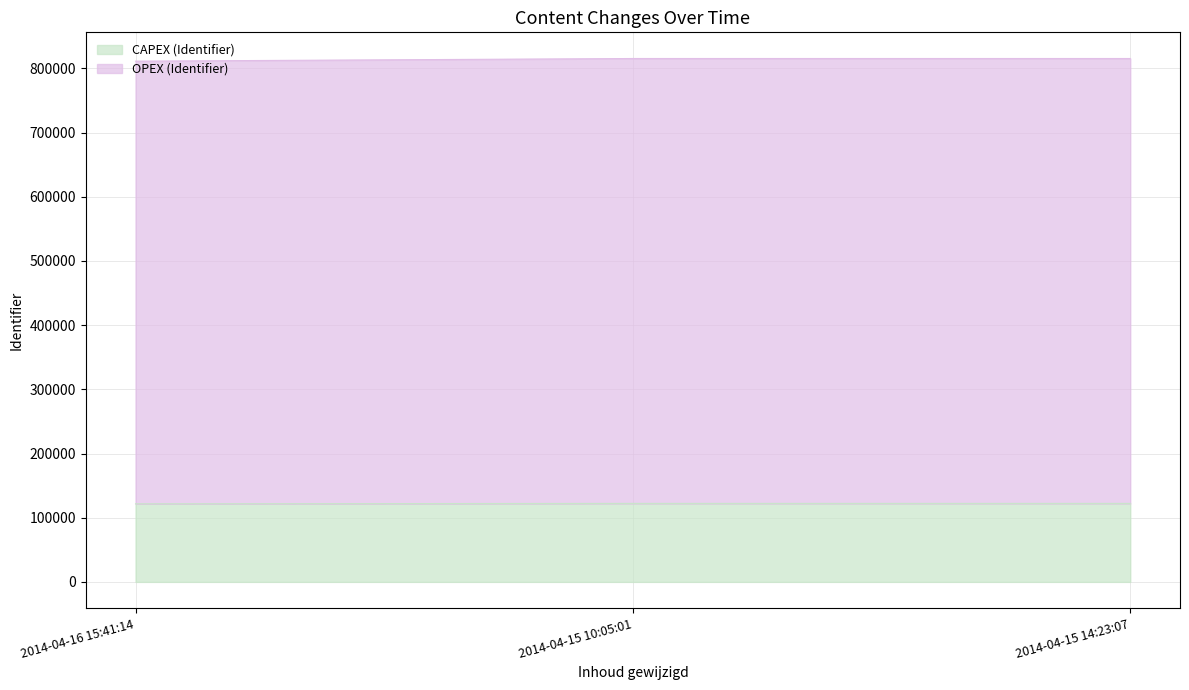

Reading left to right, list all the values displayed in this chart.

811118.0	815253.0	815259.0